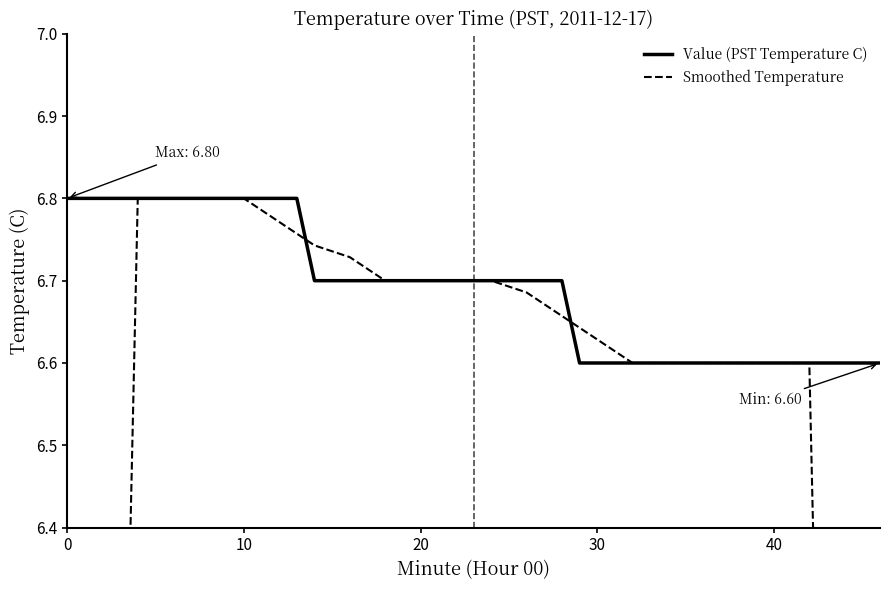

What is the lowest value of the Value (PST Temperature C) series?

6.6